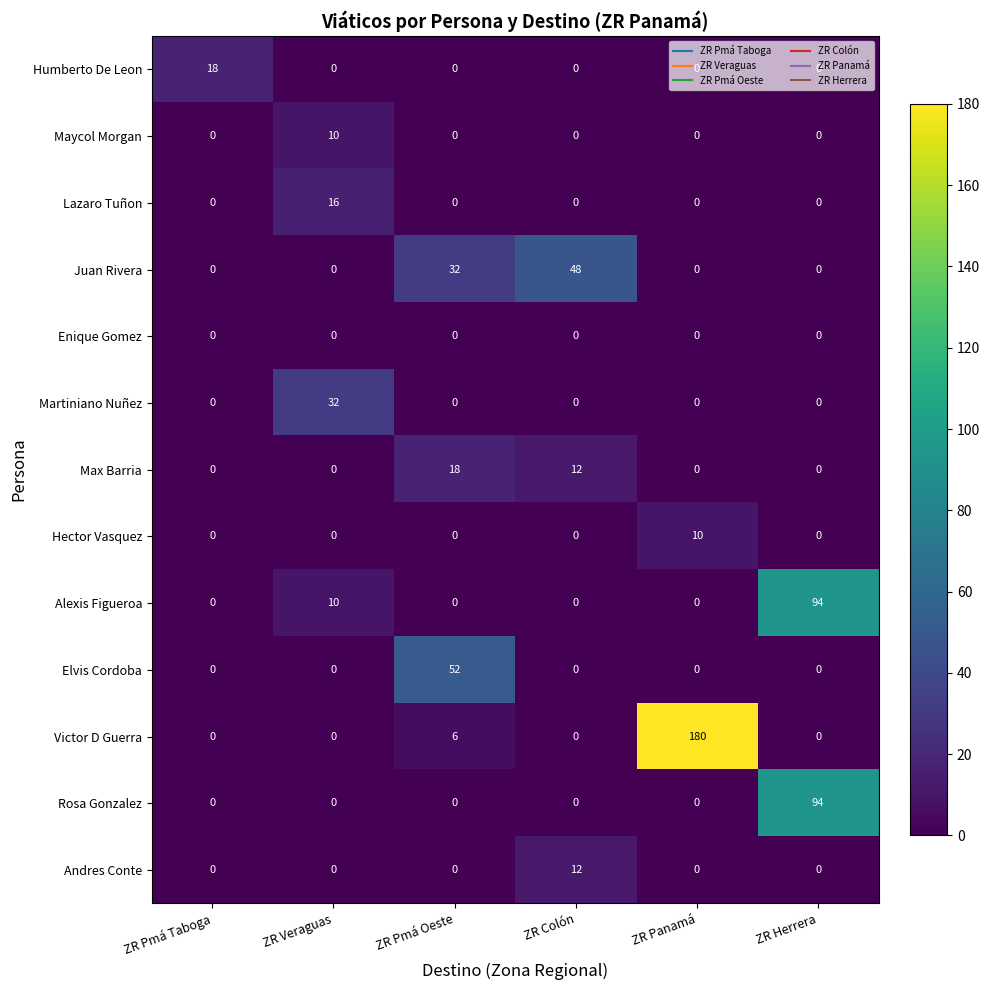

What is the greatest value displayed?

180